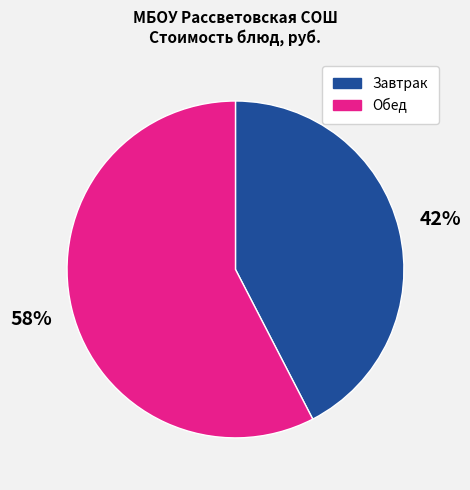

How many slices are in this pie chart?

2